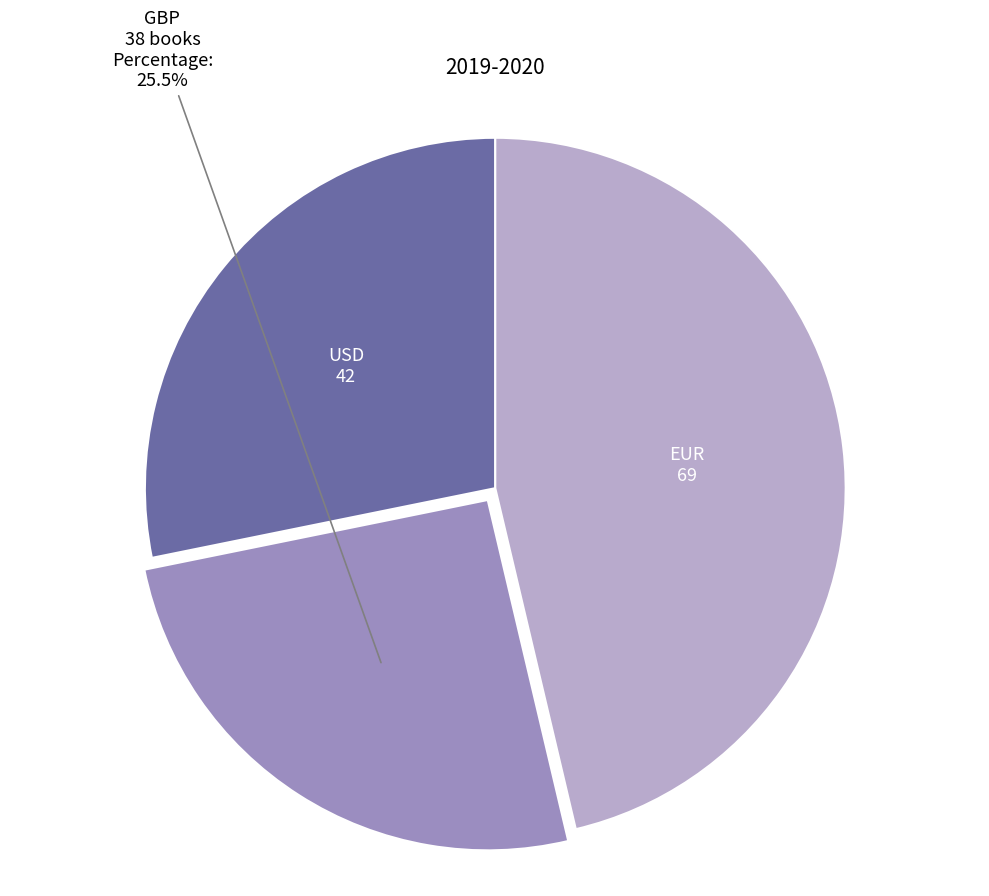

Is there any slice that represents more than half of the pie?

No